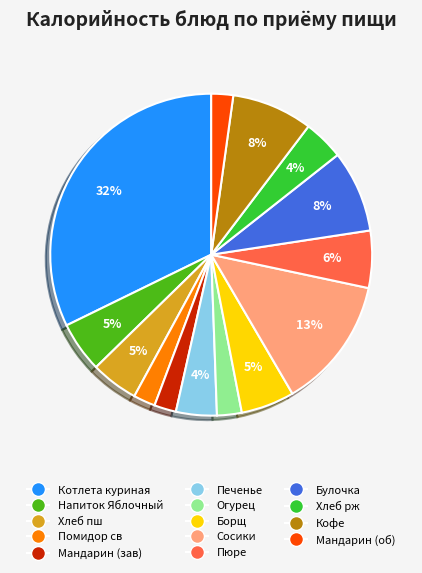

Is there any slice that represents more than half of the pie?

No